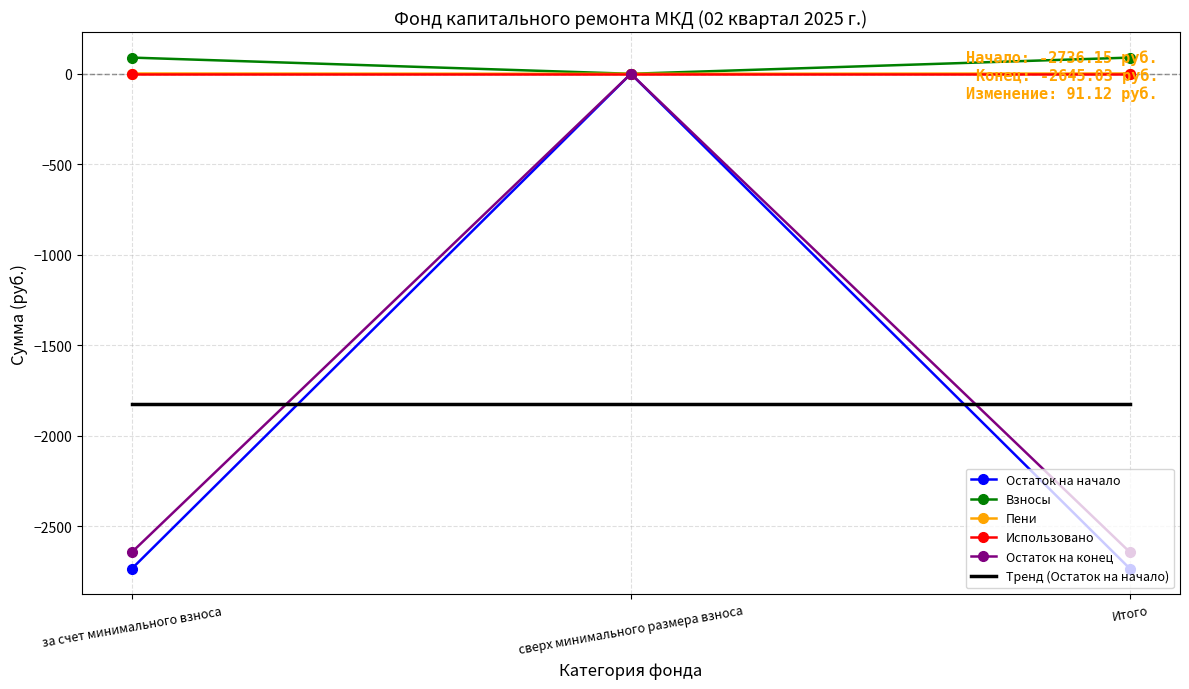

The Пени series shows 0.0 at сверх минимального размера взноса. True or false?

True